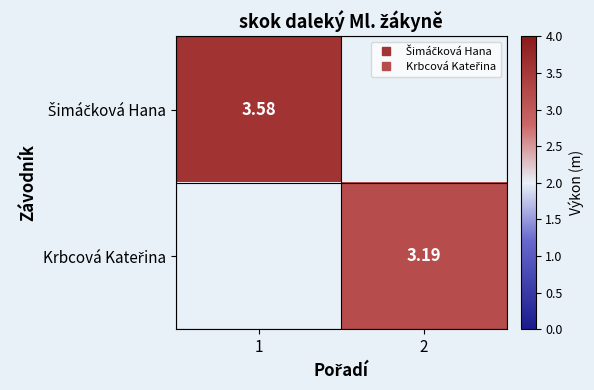

At which label does Krbcová Kateřina first exceed 3?

2